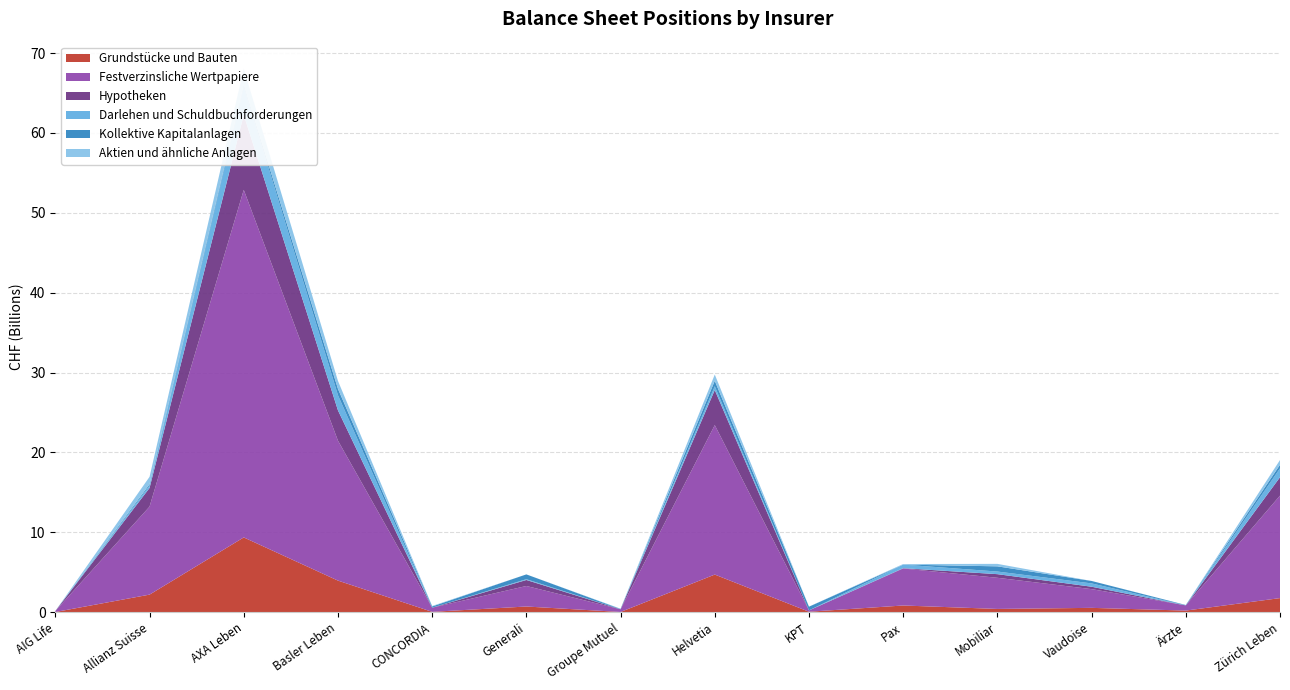

Reading left to right, transcribe all the data shown in this chart.

Grundstücke und Bauten: 28023176	2204708940	9365801294	3960883607	49924651	717666363	32380613	4715639106	64492704	843690578	413223045	548275078	206981523	1769869777
Festverzinsliche Wertpapiere: 129728308	11013409348	43506152451	17519432592	518812274	2569044908	336586253	18710444219	164033969	4632229901	3898892963	2344187475	651048428	12827955233
Hypotheken: 0	2336996403	9391372002	3791637832	0	751749292	0	4391995918	0	37693570	454137467	301281197	0	2302005763
Darlehen und Schuldbuchforderungen: 0	296300000	3534545686	1898026830	0	94942587	2000000	471500000	0	447000000	328133333	415672921	0	1112846185
Kollektive Kapitalanlagen: 0	175444205	270270859	800906730	156003604	603711272	36529884	681057079	466473712	6469245	651128661	306152830	44932114	447980498
Aktien und ähnliche Anlagen: 0	924697744	1952318541	992063762	61339221	0	38513201	785099961	11684075	68518236	309267821	9000	11591162	591650842